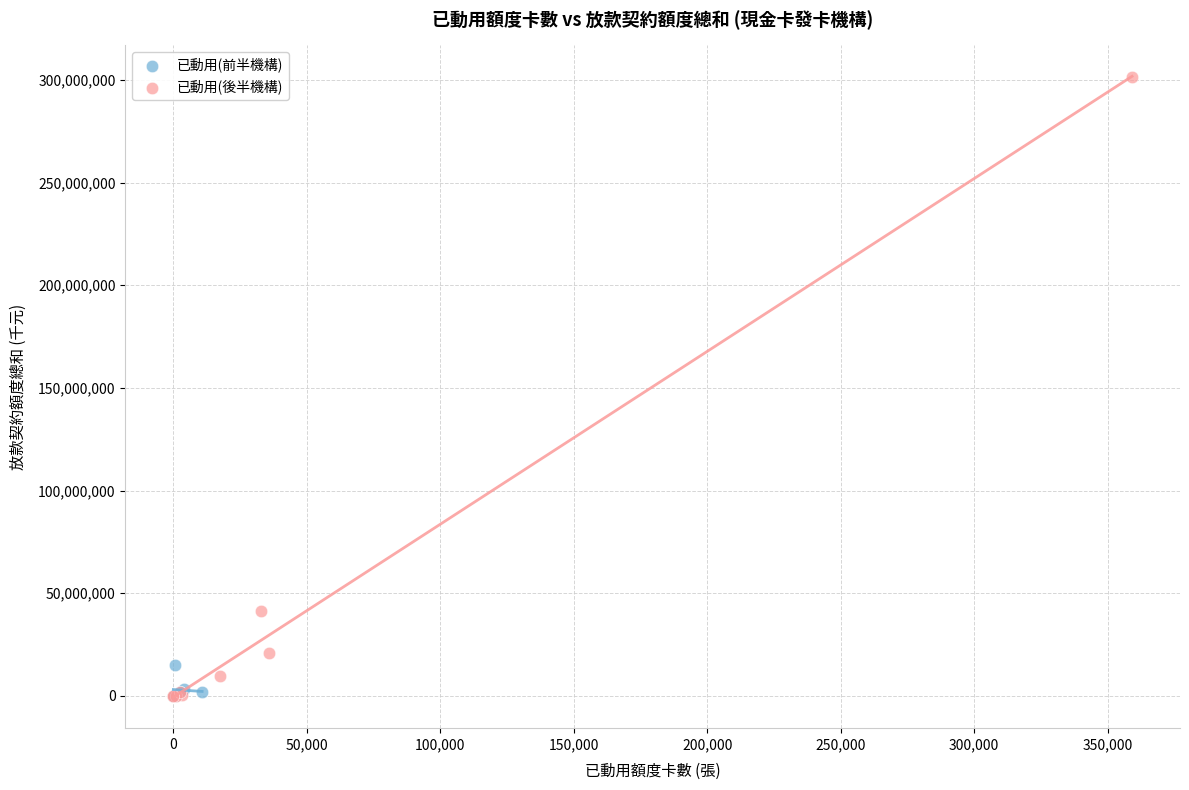

Which series has the widest spread of Y values?

已動用(後半機構)